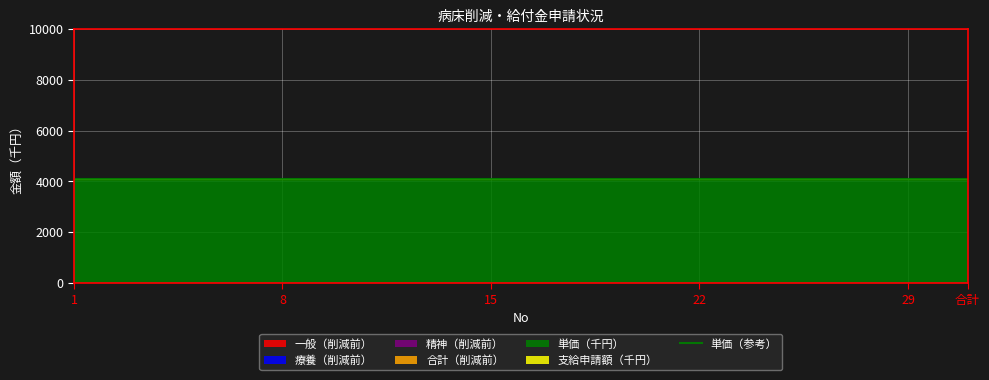

Reading left to right, extract all data points from this chart.

一般（削減前）: 1=0	2=0	3=0	4=0	5=0	6=0	7=0	8=0	9=0	10=0	11=0	12=0	13=0	14=0	15=0	16=0	17=0	18=0	19=0	20=0	21=0	22=0	23=0	24=0	25=0	26=0	27=0	28=0	29=0	30=0	合計=0
療養（削減前）: 1=0	2=0	3=0	4=0	5=0	6=0	7=0	8=0	9=0	10=0	11=0	12=0	13=0	14=0	15=0	16=0	17=0	18=0	19=0	20=0	21=0	22=0	23=0	24=0	25=0	26=0	27=0	28=0	29=0	30=0	合計=0
精神（削減前）: 1=0	2=0	3=0	4=0	5=0	6=0	7=0	8=0	9=0	10=0	11=0	12=0	13=0	14=0	15=0	16=0	17=0	18=0	19=0	20=0	21=0	22=0	23=0	24=0	25=0	26=0	27=0	28=0	29=0	30=0	合計=0
合計（削減前）: 1=0	2=0	3=0	4=0	5=0	6=0	7=0	8=0	9=0	10=0	11=0	12=0	13=0	14=0	15=0	16=0	17=0	18=0	19=0	20=0	21=0	22=0	23=0	24=0	25=0	26=0	27=0	28=0	29=0	30=0	合計=0
単価（千円）: 1=4094	2=4094	3=4094	4=4094	5=4094	6=4094	7=4094	8=4094	9=4094	10=4094	11=4094	12=4094	13=4094	14=4094	15=4094	16=4094	17=4094	18=4094	19=4094	20=4094	21=4094	22=4094	23=4094	24=4094	25=4094	26=4094	27=4094	28=4094	29=4094	30=4094	合計=4094
支給申請額（千円）: 1=0	2=0	3=0	4=0	5=0	6=0	7=0	8=0	9=0	10=0	11=0	12=0	13=0	14=0	15=0	16=0	17=0	18=0	19=0	20=0	21=0	22=0	23=0	24=0	25=0	26=0	27=0	28=0	29=0	30=0	合計=0